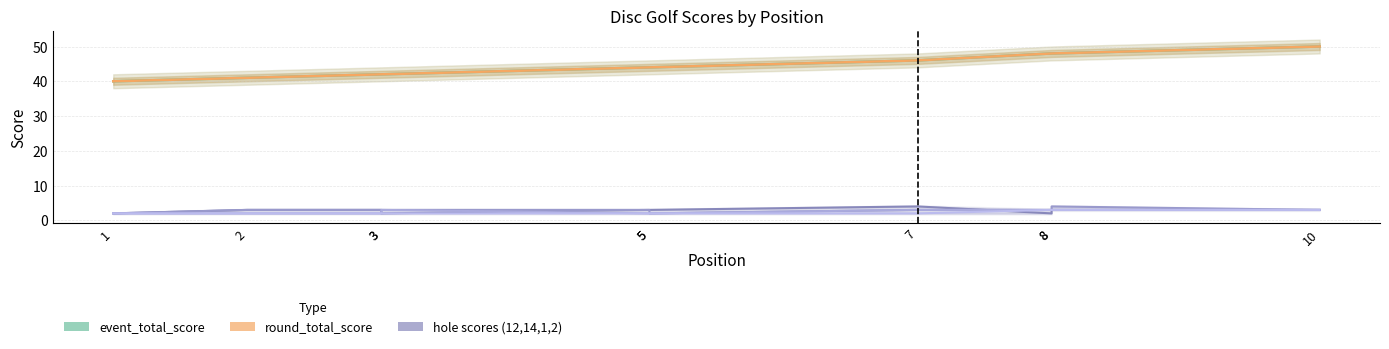

How many hole_14 values are between 3 and 4?

8